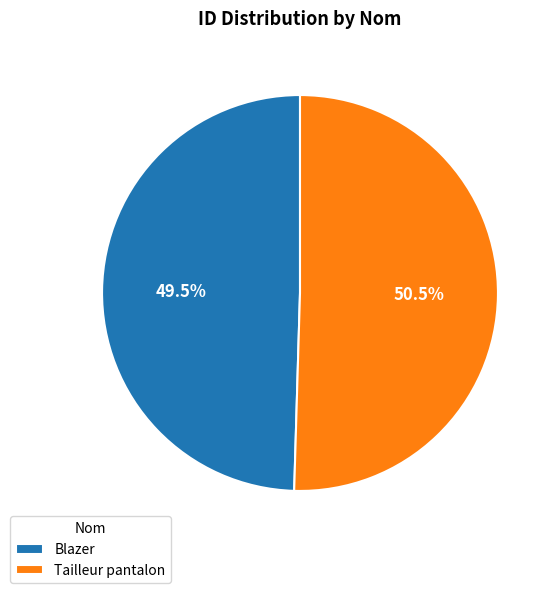

To the nearest percent, what is the difference between the largest and smallest slice percentages?

1%